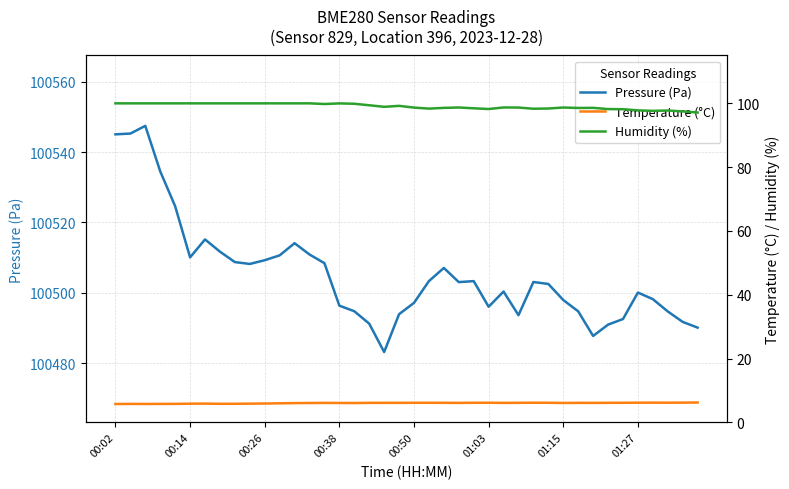

Is it true that Pressure (Pa) equals 139067.3 at 00:50?

False